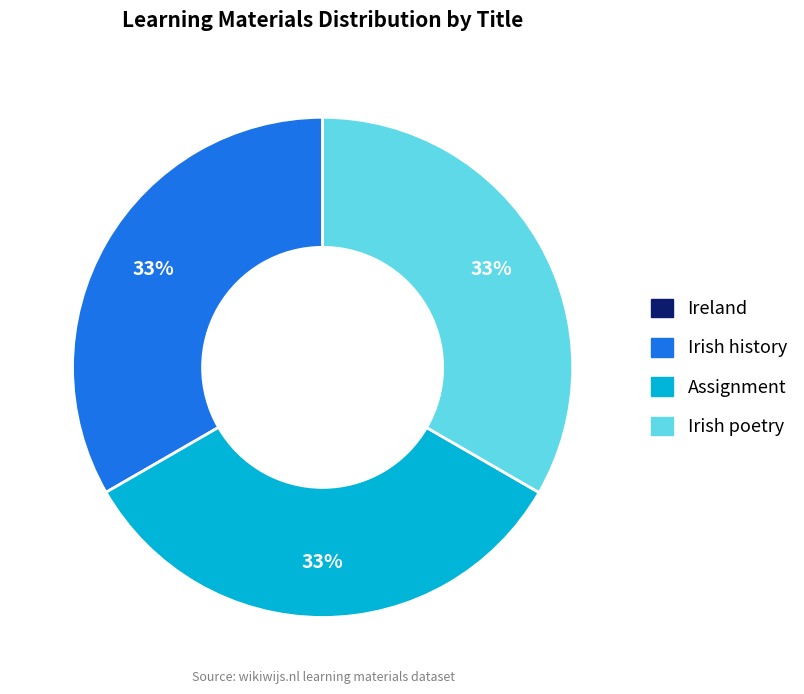

Is there a majority slice in this chart?

No